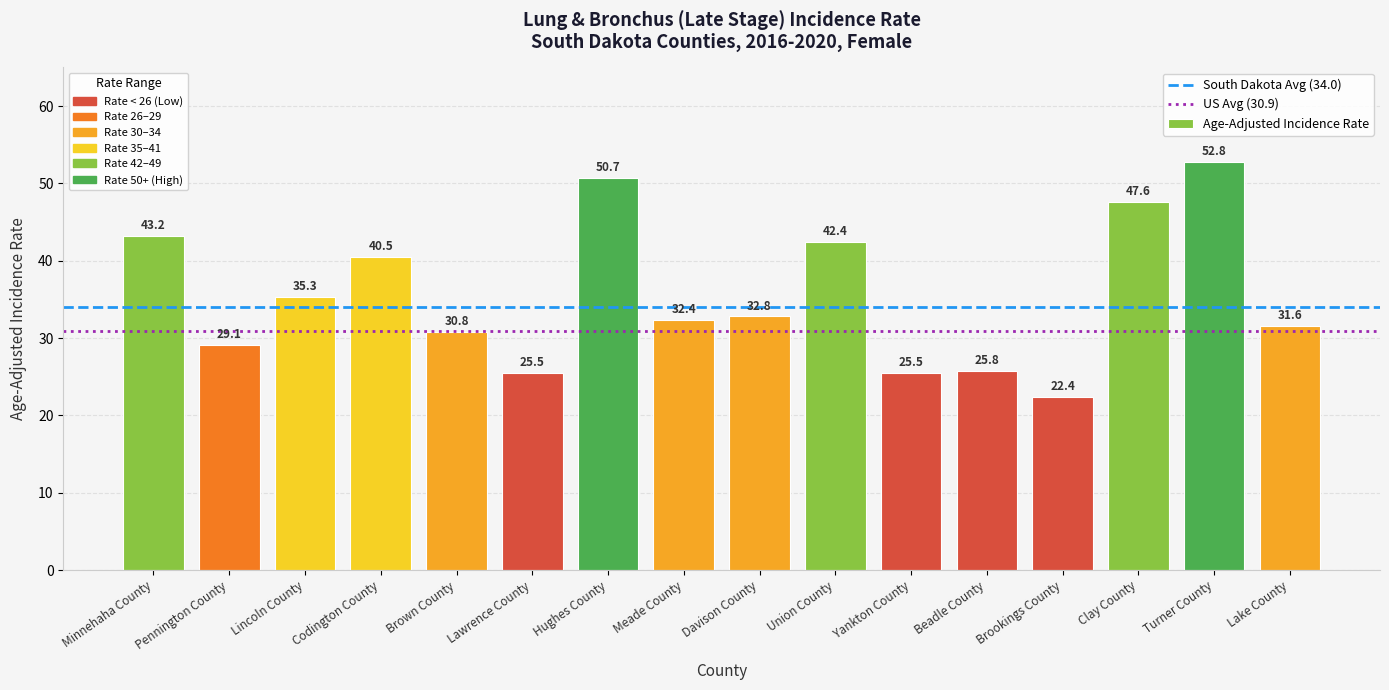

Approximately how many times larger is the value at Beadle County compared to Lawrence County?

1.0